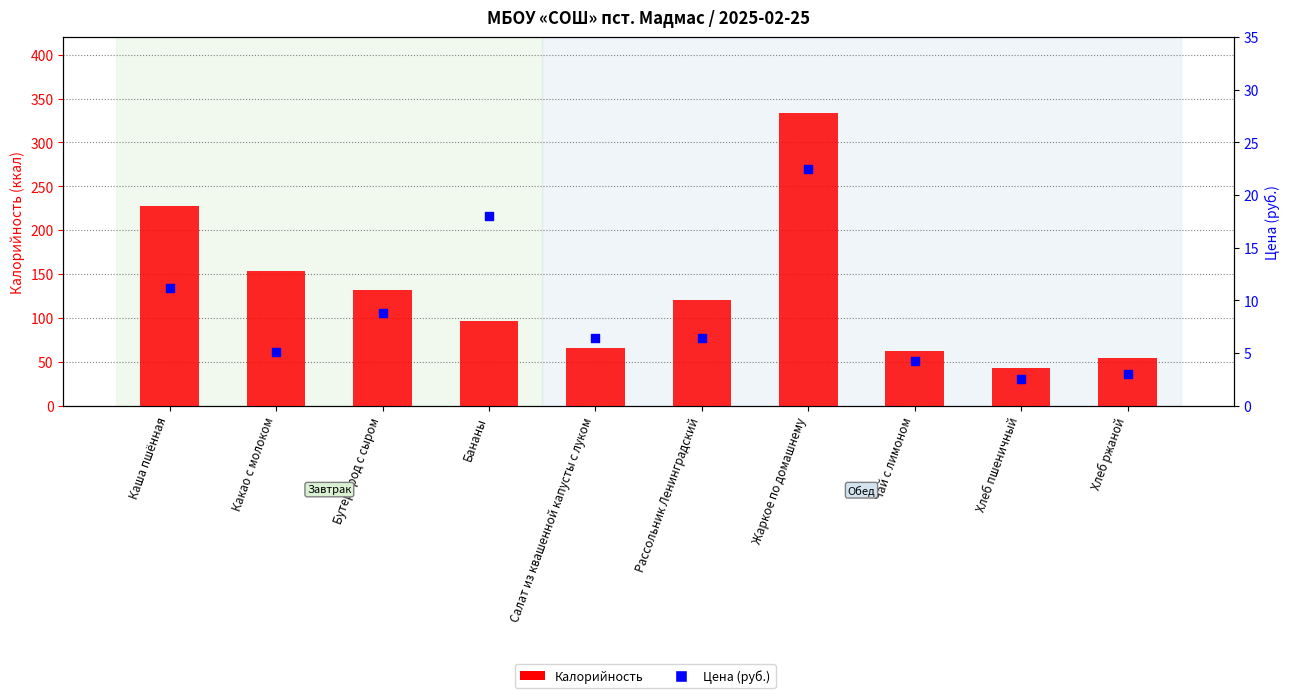

Which series contains the highest Y value?

Калорийность